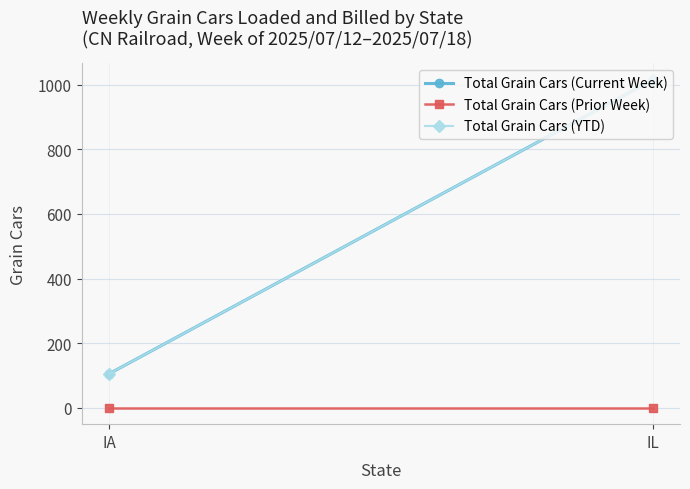

What is the approximate value of Total Grain Cars (YTD) at IA, to the nearest 50?

100